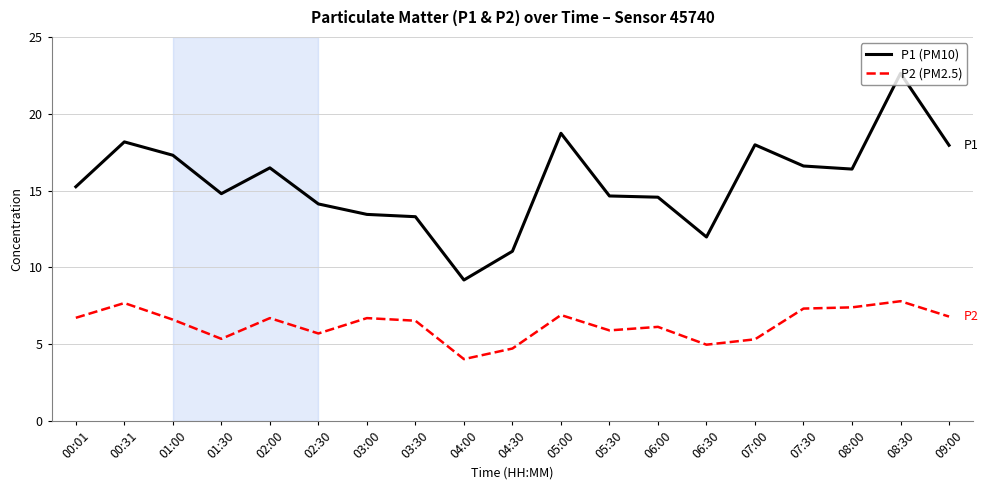

Is the value of P1 (PM10) at 06:00 greater than the value of P2 (PM2.5) at 05:30?

Yes